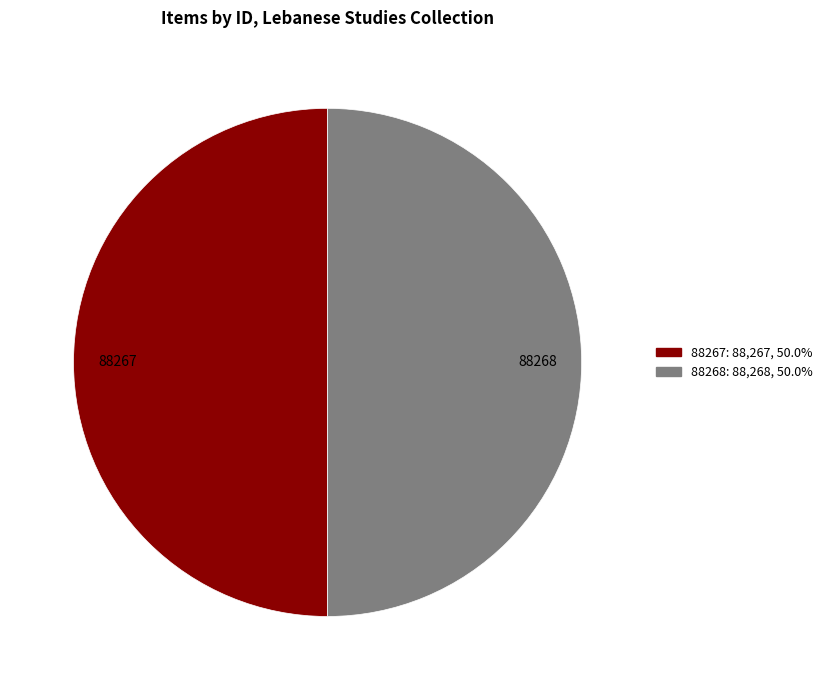

Combined, do 88268 and 88267 account for over 50%?

Yes